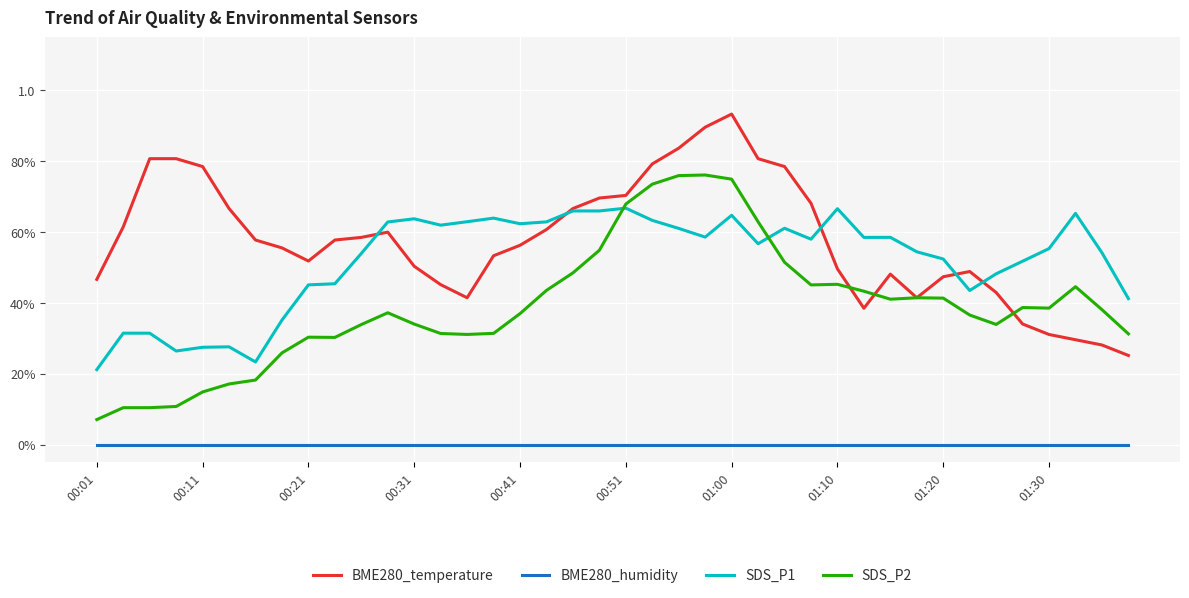

Does the chart display data point markers on the line(s)?

No